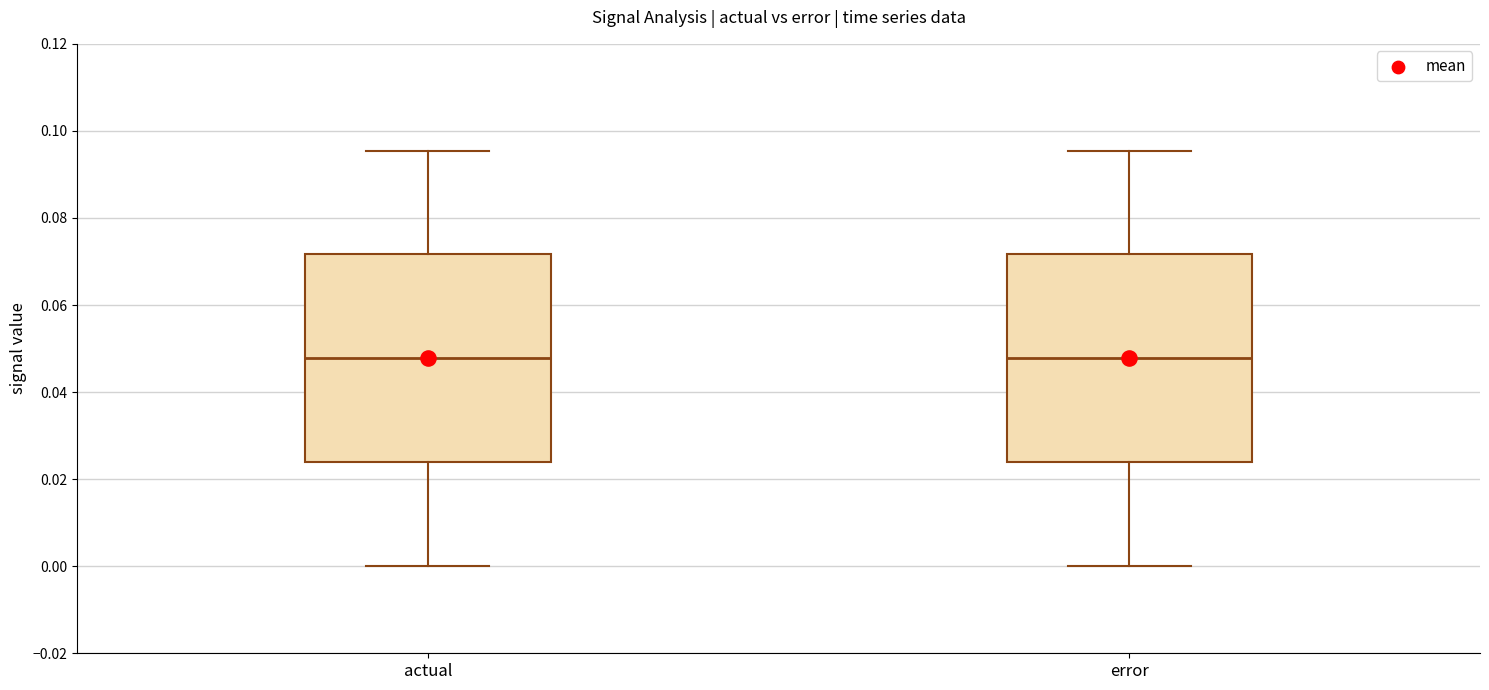

Reading left to right, transcribe this box plot: for each box, give where its median line is, the range the box spans, and where its two whiskers end, as read against the y-axis. The values are not printed on the chart, so give them approximately, as read against the axis.

actual: median 0.048, box 0.024 to 0.072, whiskers 0.000 to 0.096
error: median 0.048, box 0.024 to 0.072, whiskers 0.000 to 0.096